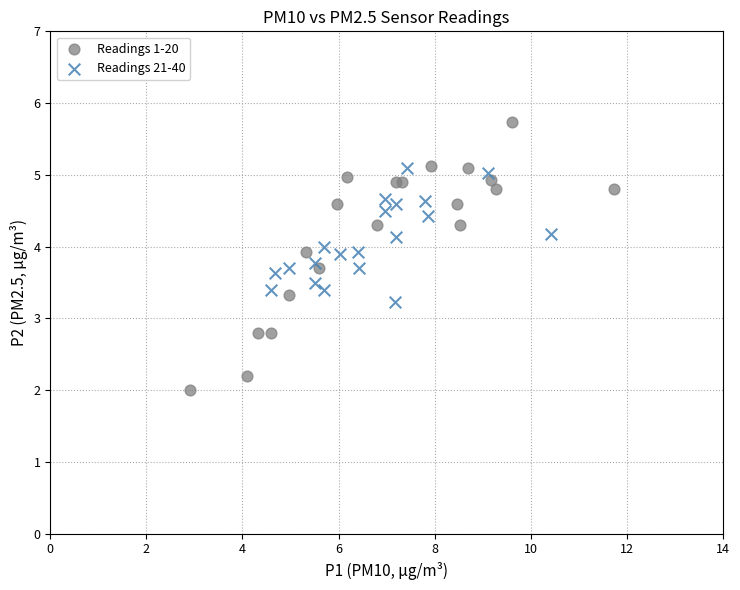

What are all the series names shown in the legend?

Readings 1-20, Readings 21-40